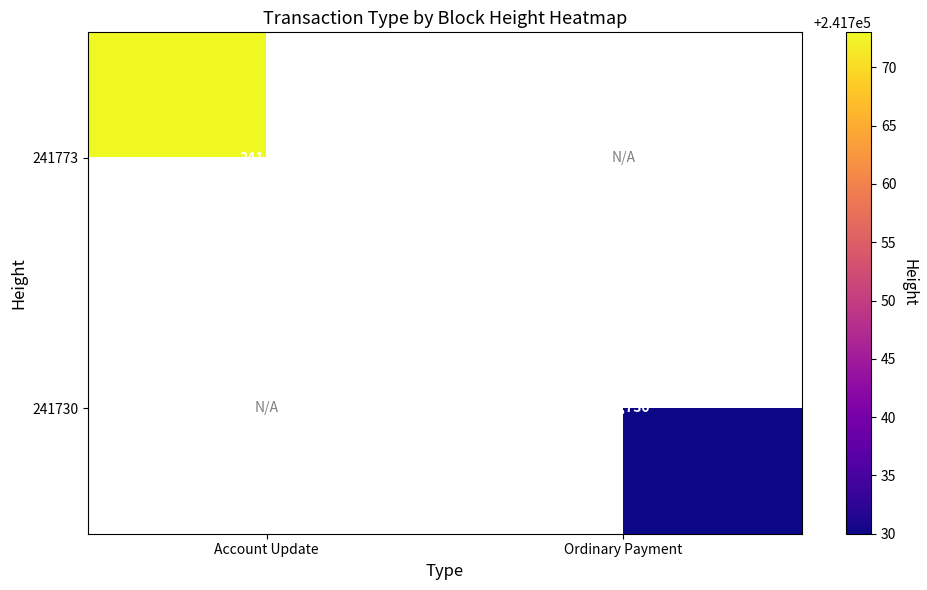

Is the value of 241773 at Account Update greater than the value of 241730 at Ordinary Payment?

Yes